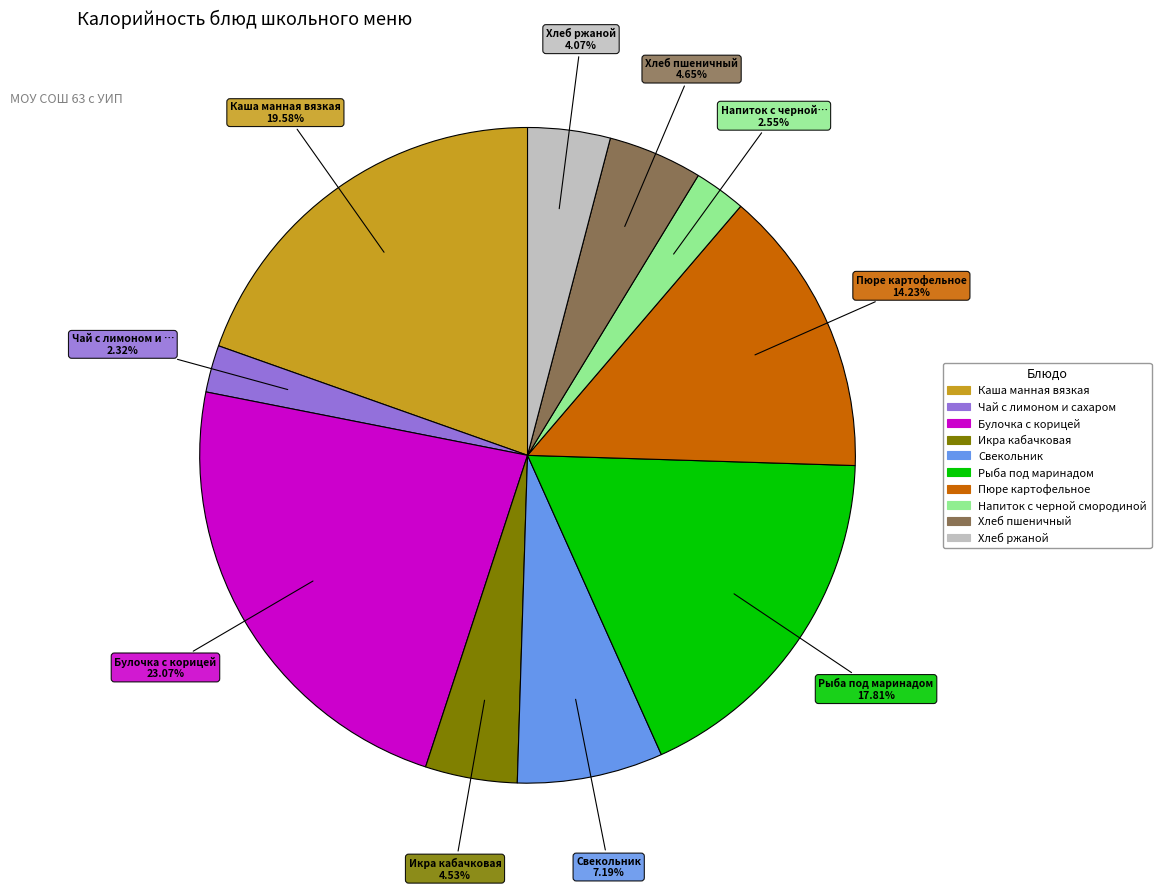

Is the sum of Хлеб ржаной and Свекольник greater than half?

No